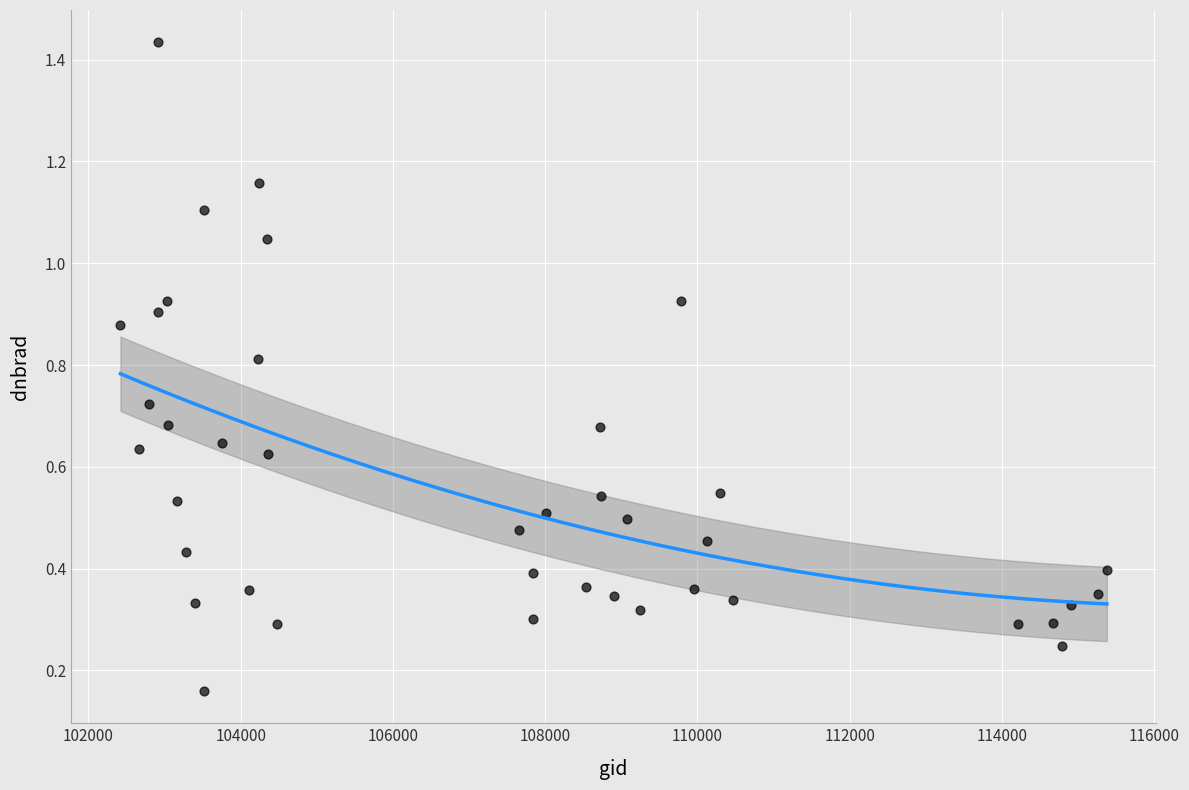

What is the range of Y values (max minus min)?

1.3